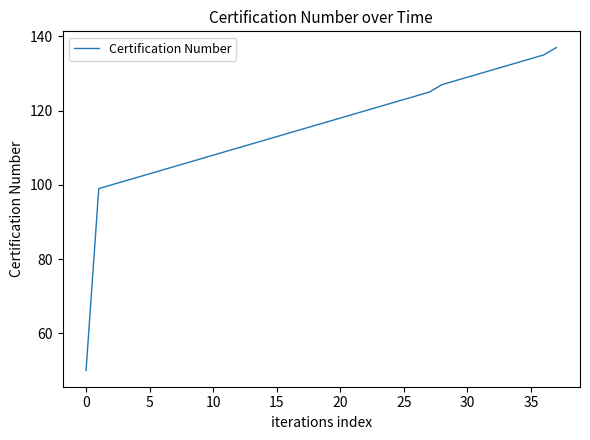

What is the maximum value shown in the chart?

137